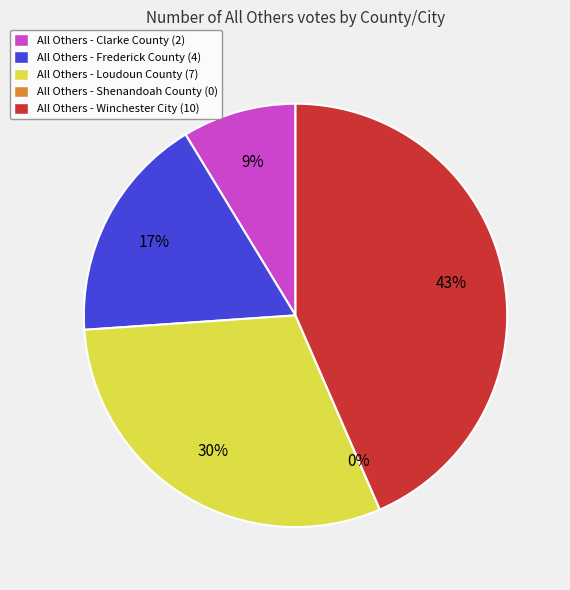

What percentage is the Frederick County slice, to the nearest percent?

17%